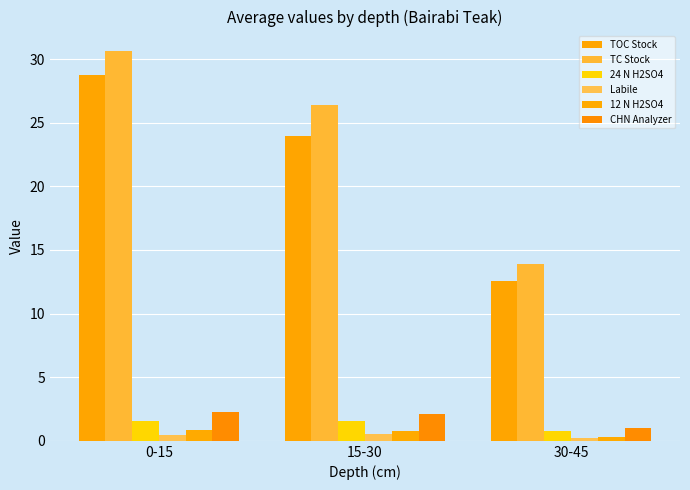

Reading left to right, transcribe all the data shown in this chart.

TOC Stock: 28.8	24.0	12.5
TC Stock: 30.6	26.4	13.9
24 N H2SO4: 1.5	1.6	0.7
Labile: 0.5	0.5	0.2
12 N H2SO4: 0.9	0.8	0.3
CHN Analyzer: 2.2	2.1	1.0